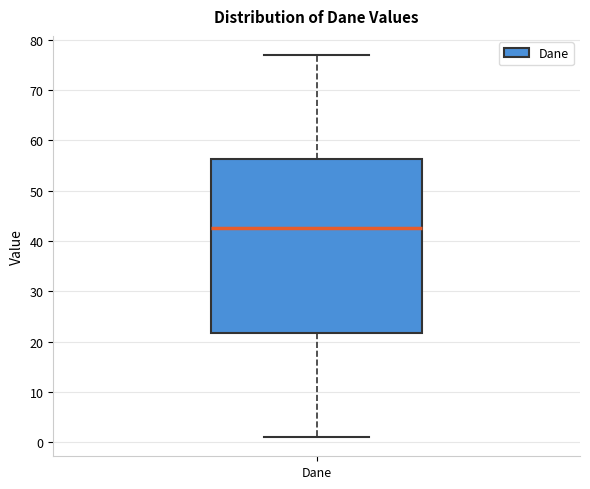

Read this box plot against the y-axis: the position of the median line, the range covered by the box, and the ends of both whiskers. The values are not printed on the chart, so give them approximately, as read against the axis.

median 43, box 22 to 56, whiskers 1 to 77